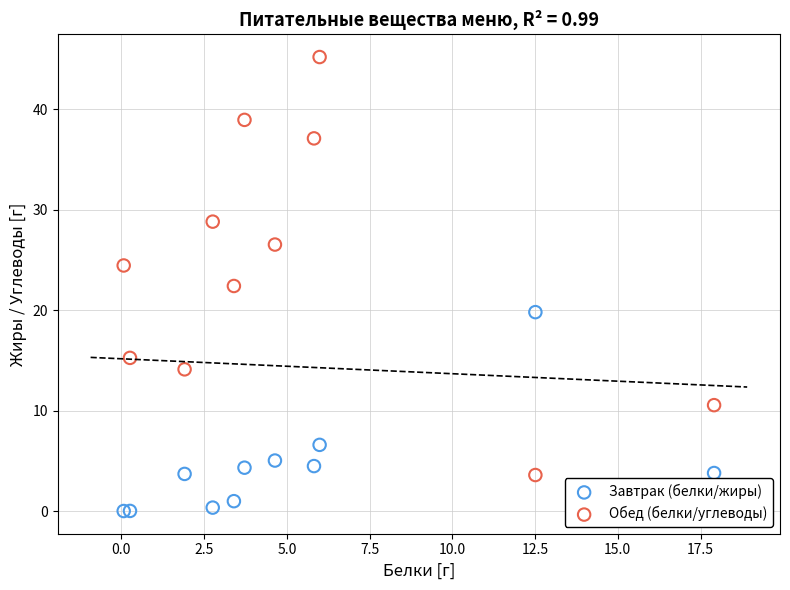

Which series has the widest spread of Y values?

Обед (белки/углеводы)